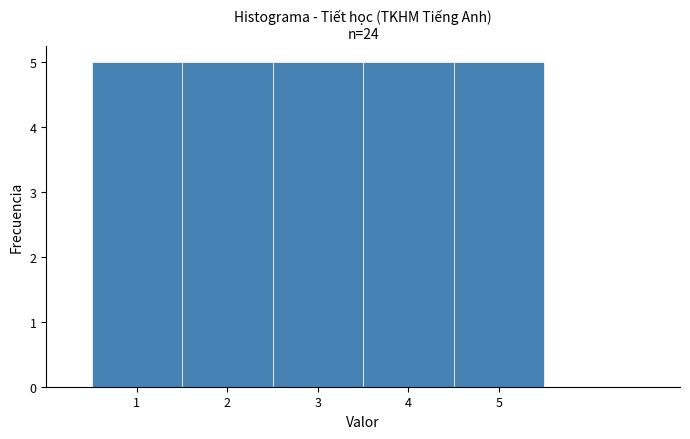

Reading left to right, list every bar in this chart as the range it spans on the x-axis followed by its height. The values are not printed on the chart, so give them approximately, as read against the axis.

0.5 to 1.5: 5
1.5 to 2.5: 5
2.5 to 3.5: 5
3.5 to 4.5: 5
4.5 to 5.5: 5